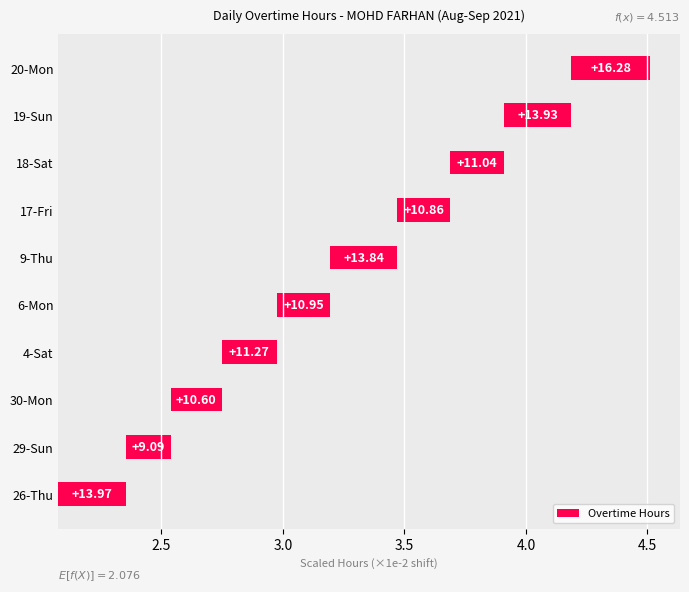

Reading right to left, extract all data points from this chart.

0.3	0.3	0.2	0.2	0.3	0.2	0.2	0.2	0.2	0.3